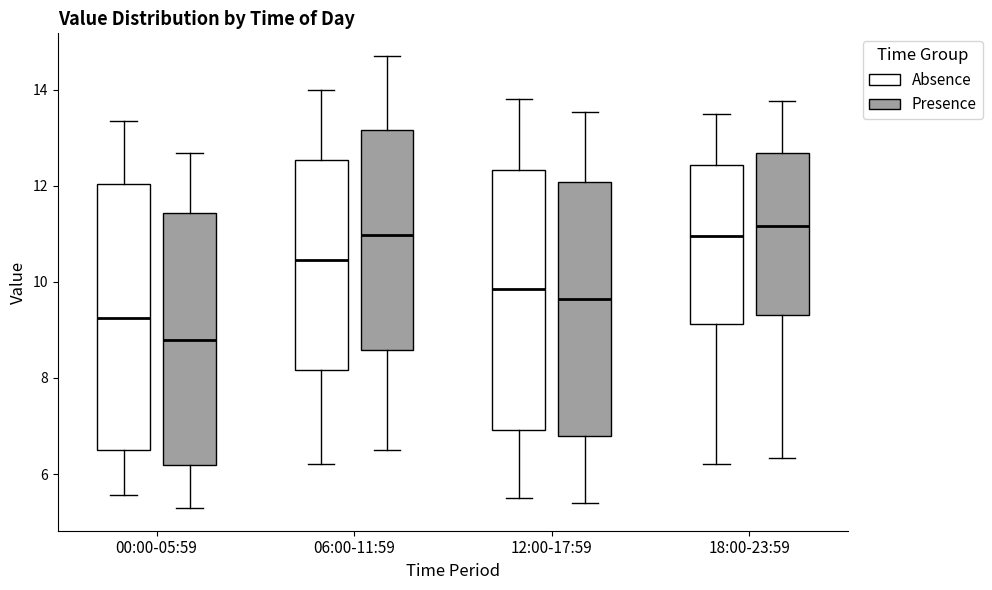

Which box's median line is the lowest?

00:00-05:59 (Presence)